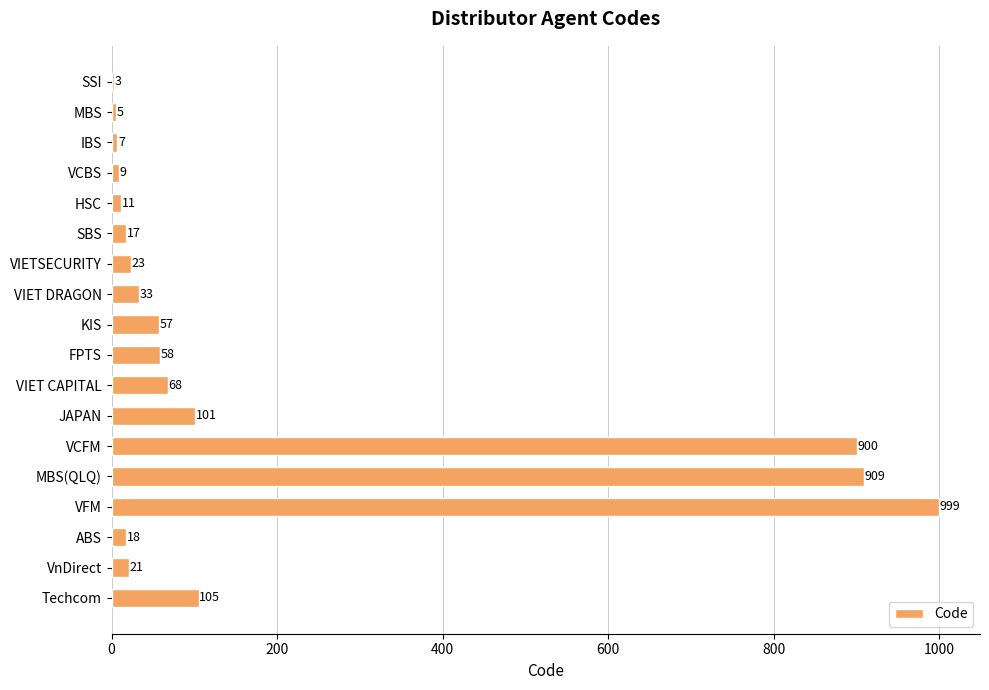

The value at KIS is 57. True or false?

True